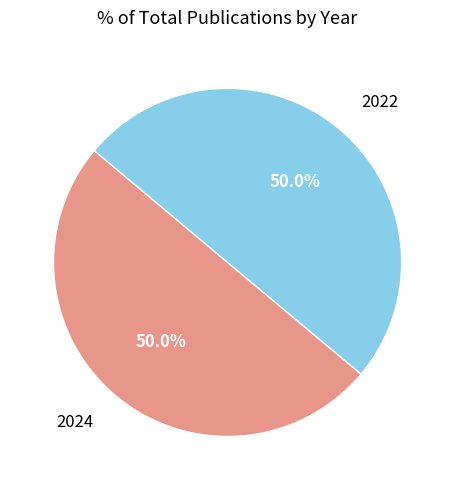

What portion of the pie excludes 2022?

50.0%